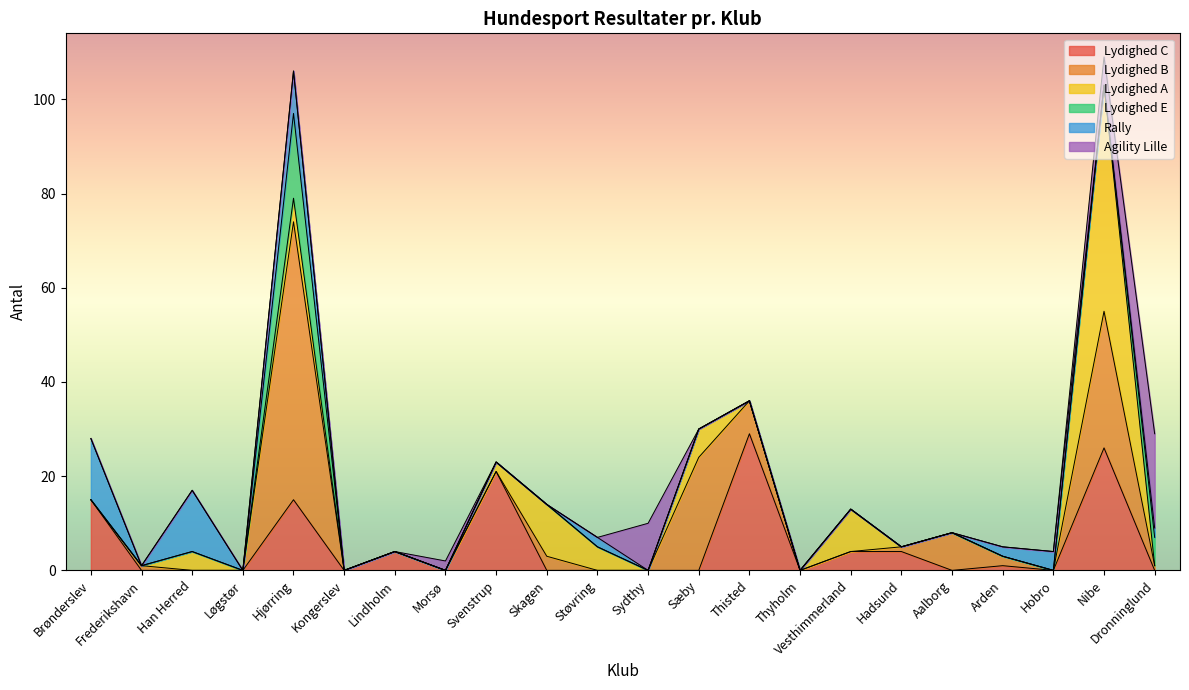

What is the difference between the second highest and second lowest values in the Lydighed B series?

29